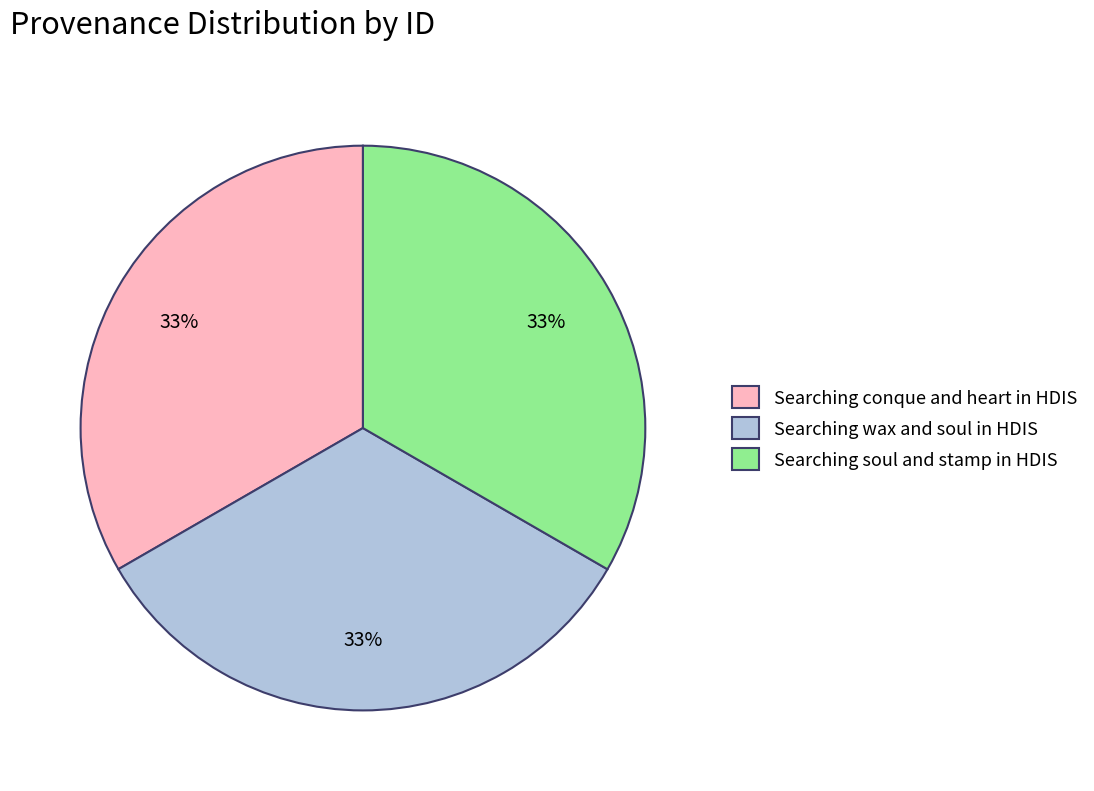

What percentage is the Searching wax and soul in HDIS slice, to the nearest percent?

33%